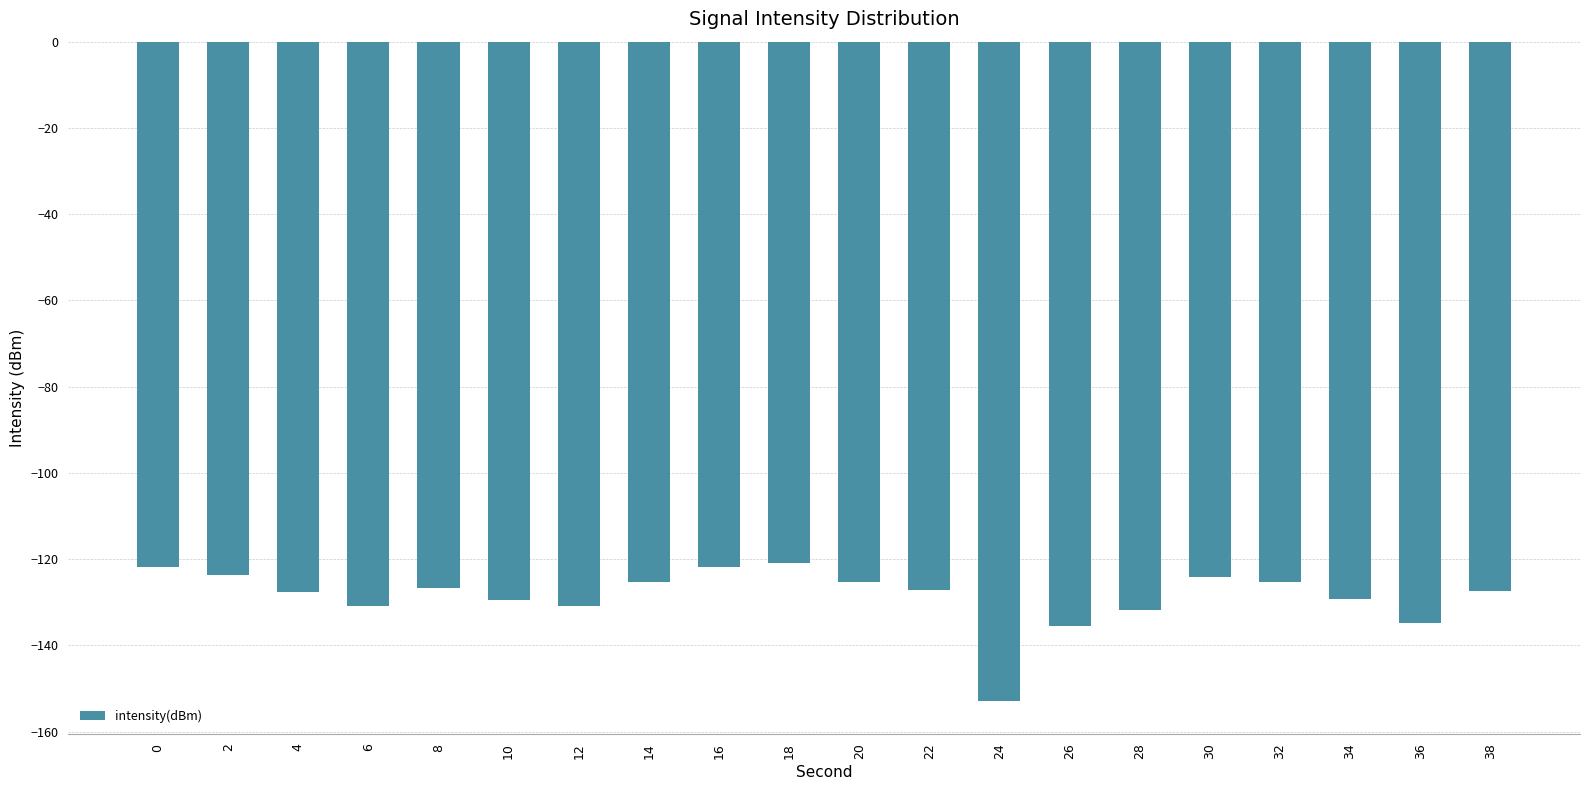

Are the bars grouped side by side (vs. stacked)?

No